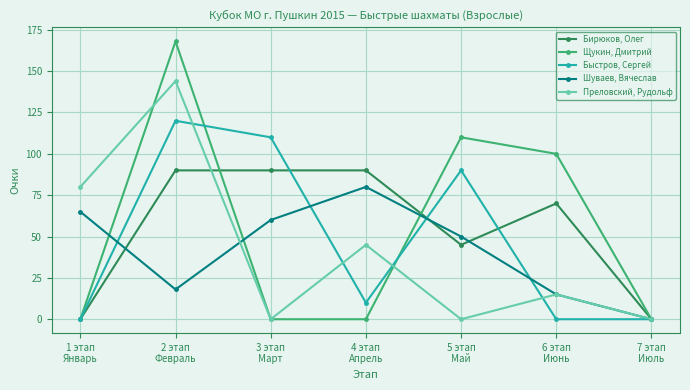

What is the sum of all Шуваев, Вячеслав values?

288